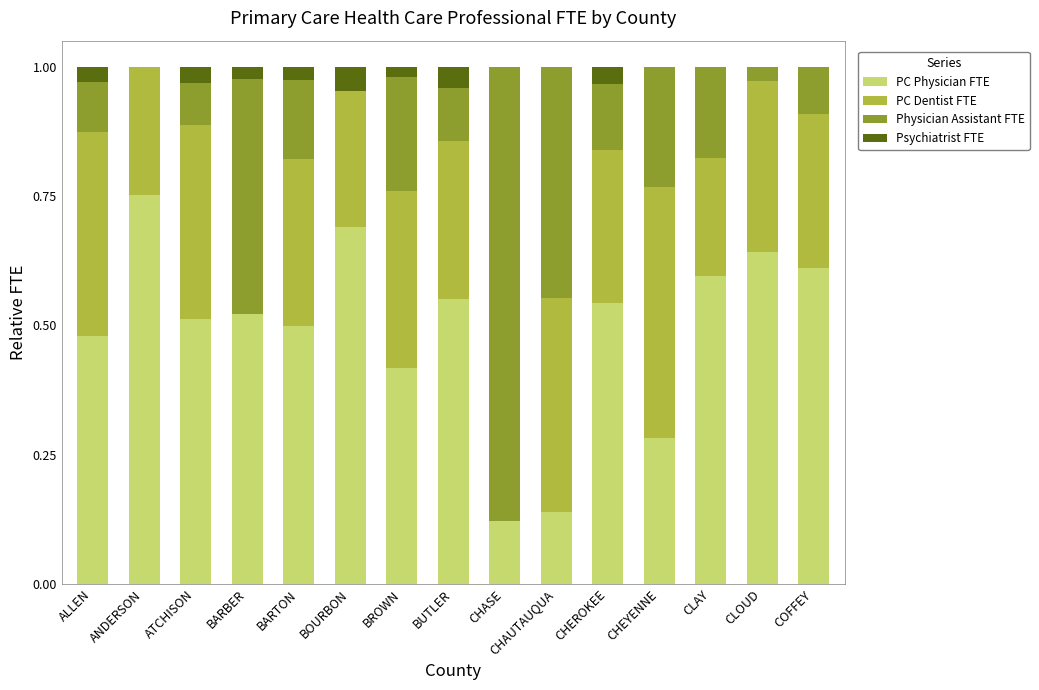

At which label does PC Physician FTE reach its peak?

ANDERSON